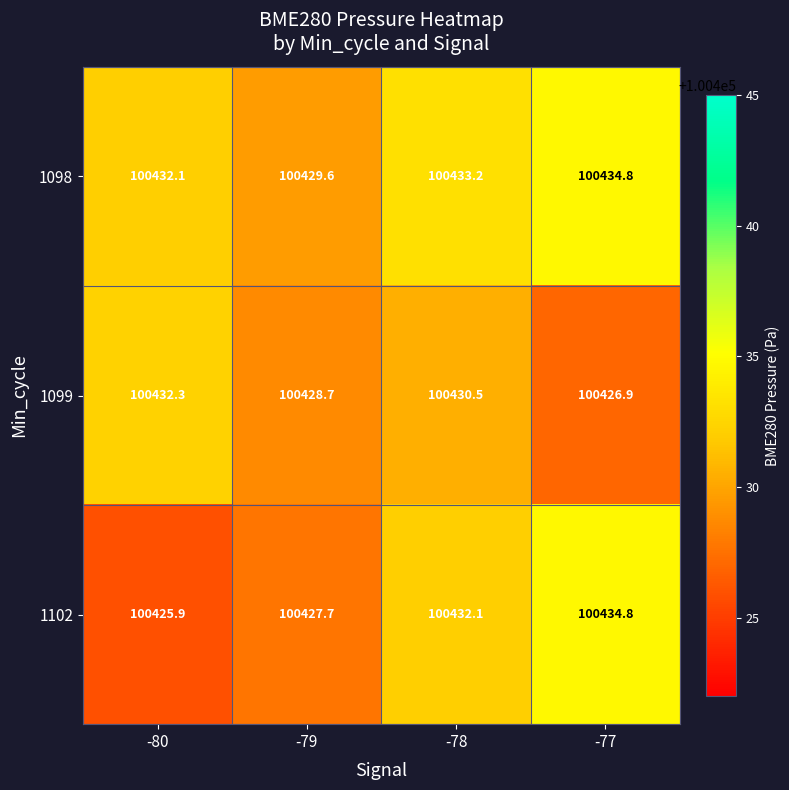

What is the sum of the 1099 values at -79 and -78?

200859.2